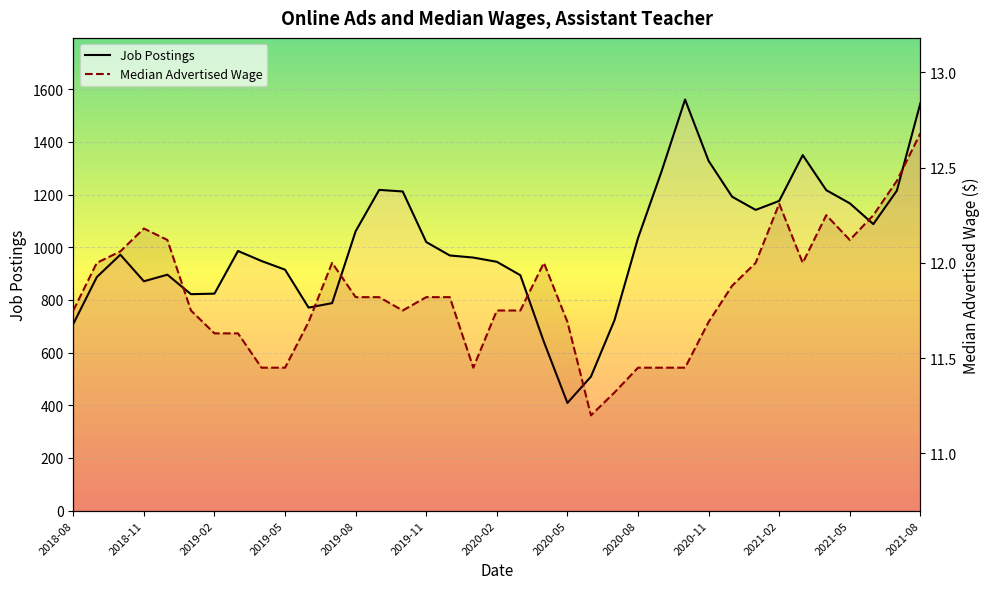

Rank the series at 29 from highest to lowest value.

Job Postings, Median Advertised Wage